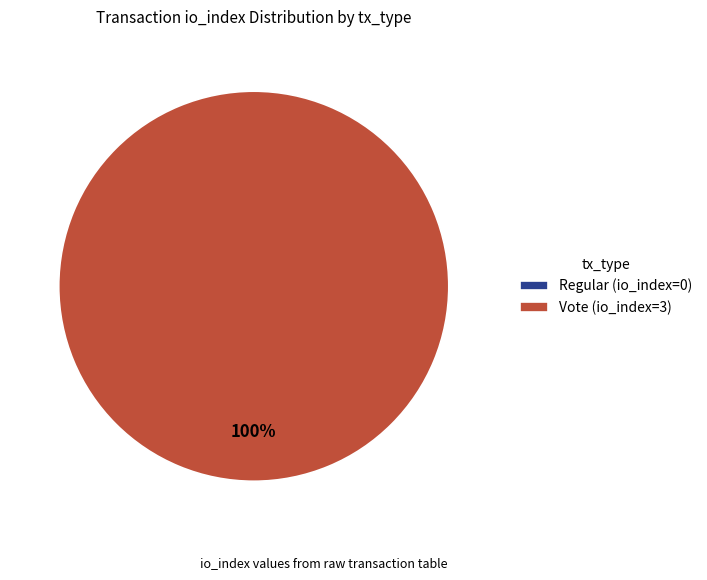

What is the largest slice in the pie chart?

Vote